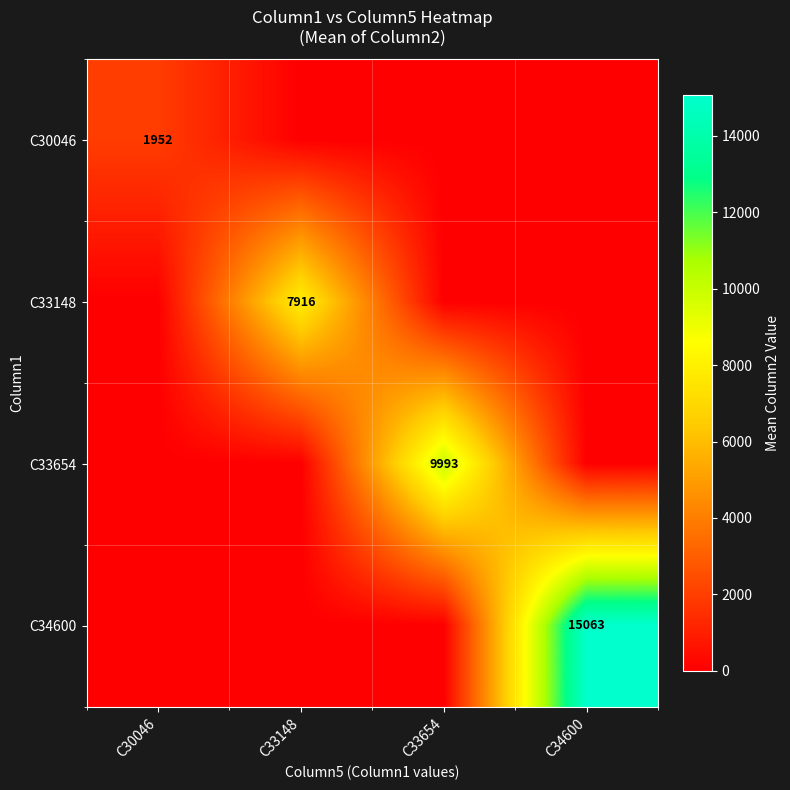

True or false: C33654 has a value of 6722 at C33654.

False